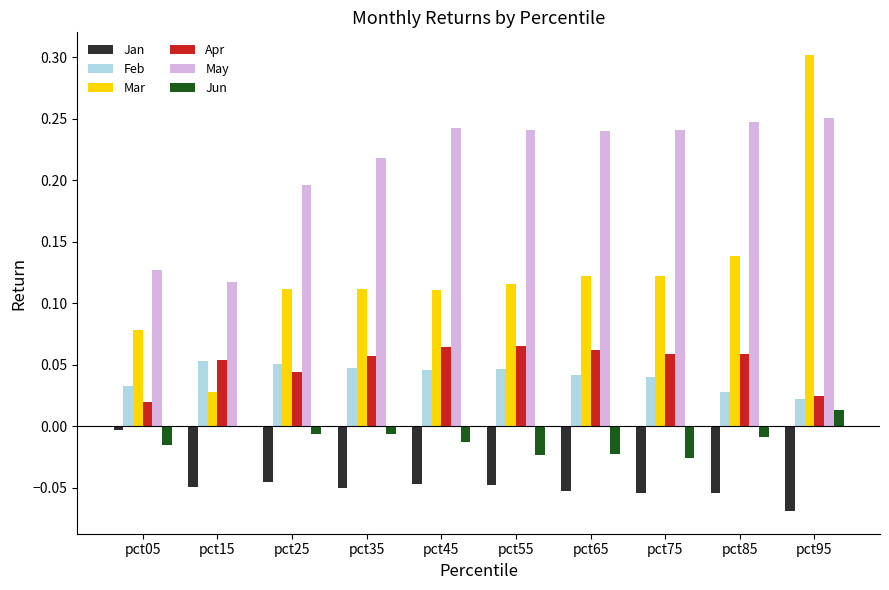

Is the value of Apr at pct75 greater than the value of Jun at pct95?

Yes